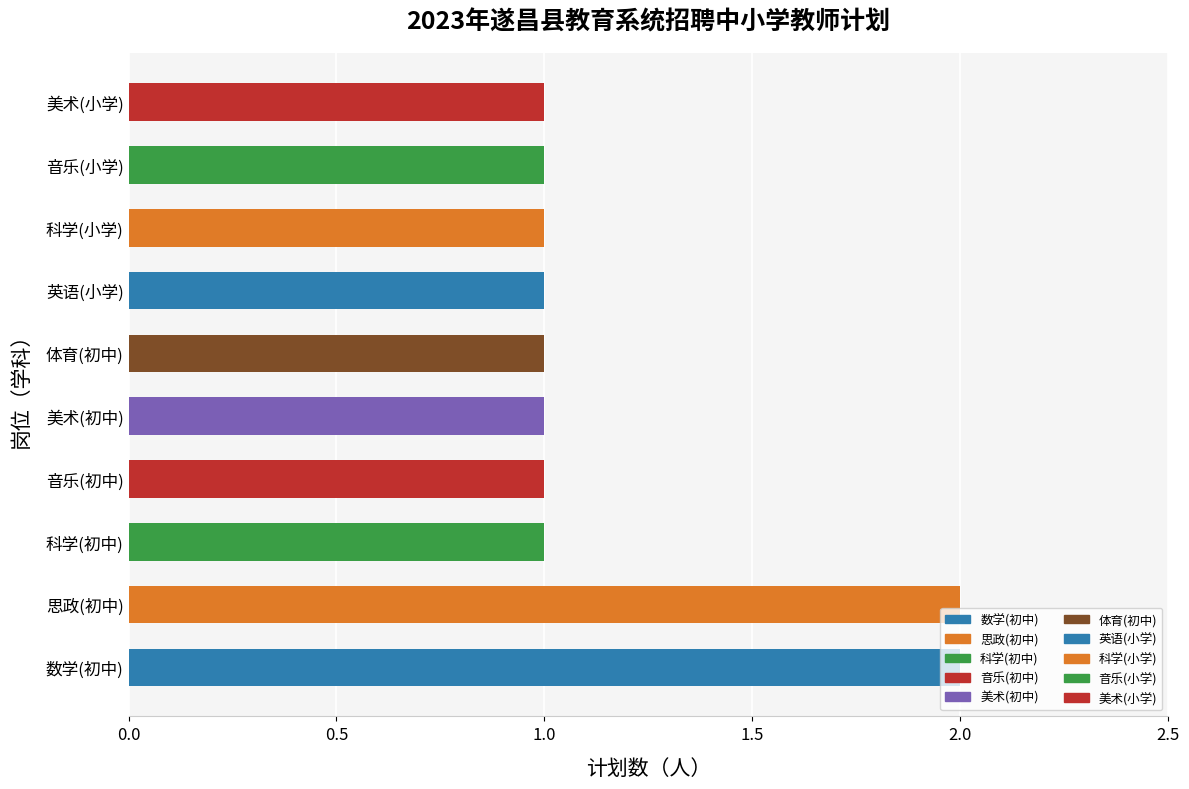

Is it true that the value at 科学(小学) is 1?

True